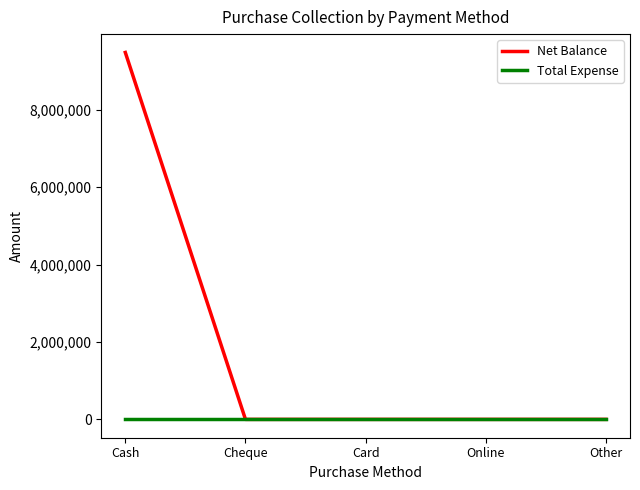

Which series changed the most between Cash and Card?

Net Balance